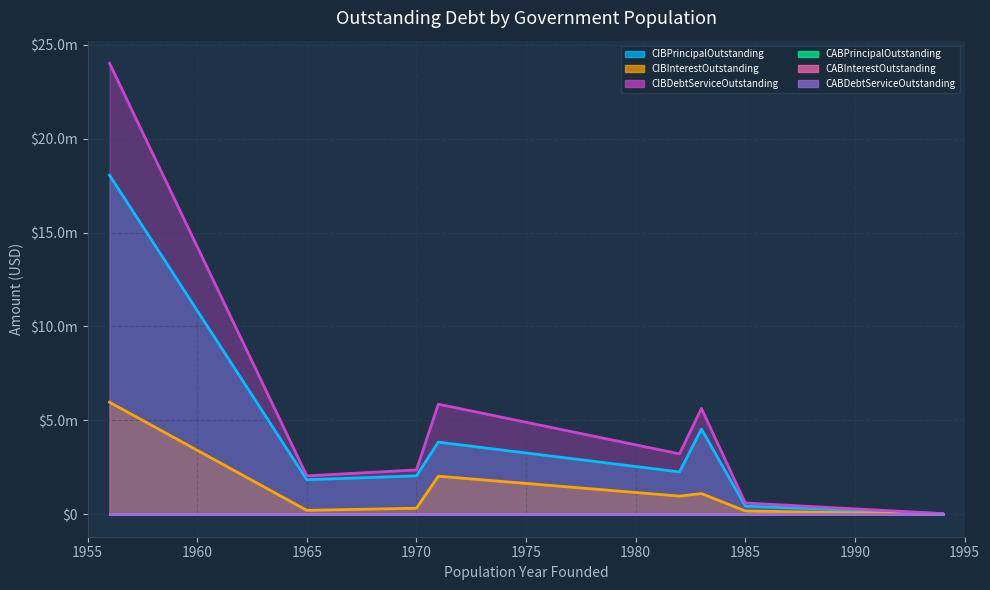

True or false: CABDebtServiceOutstanding has more than 1 points higher than both neighbors.

False